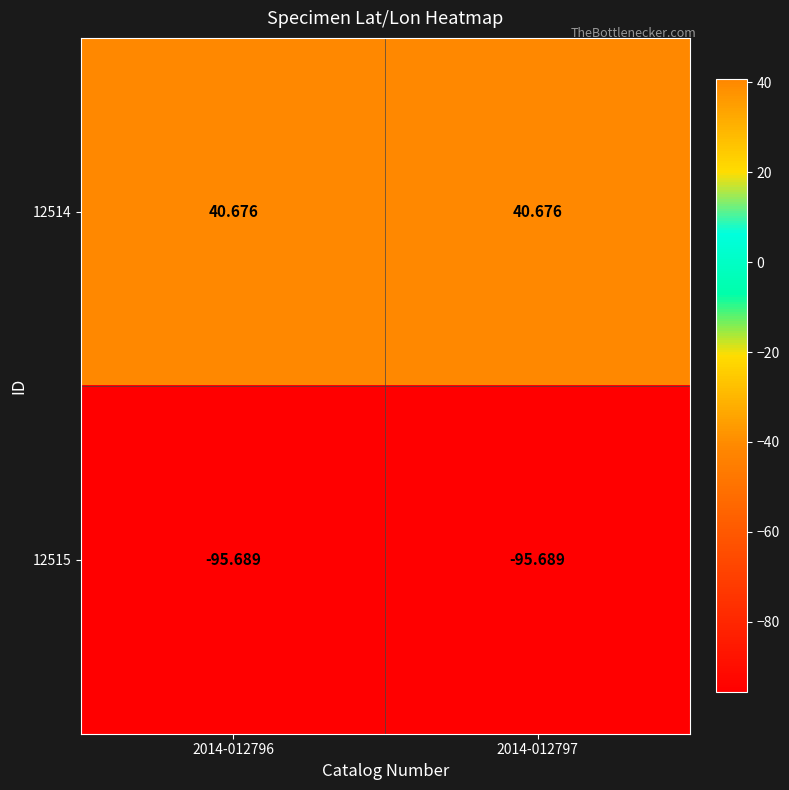

Rank the series by their average value, from lowest to highest.

12515, 12514